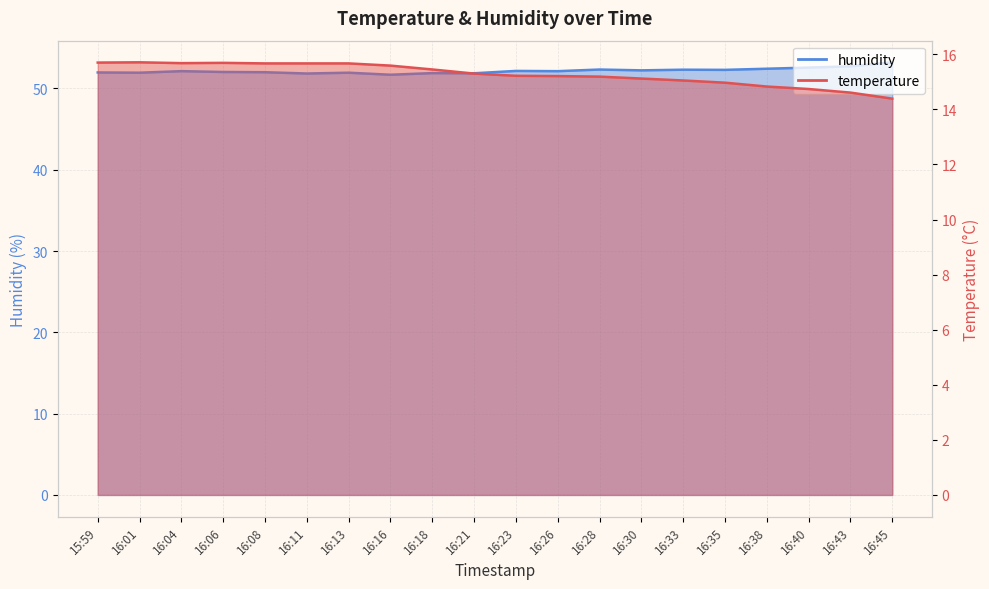

True or false: humidity and temperature intersect in this chart.

False